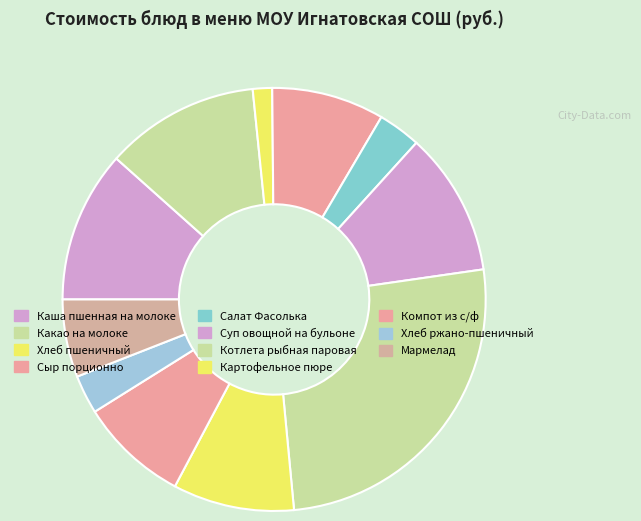

Approximately how many times larger is the value at Компот из с/ф compared to Котлета рыбная паровая?

0.3